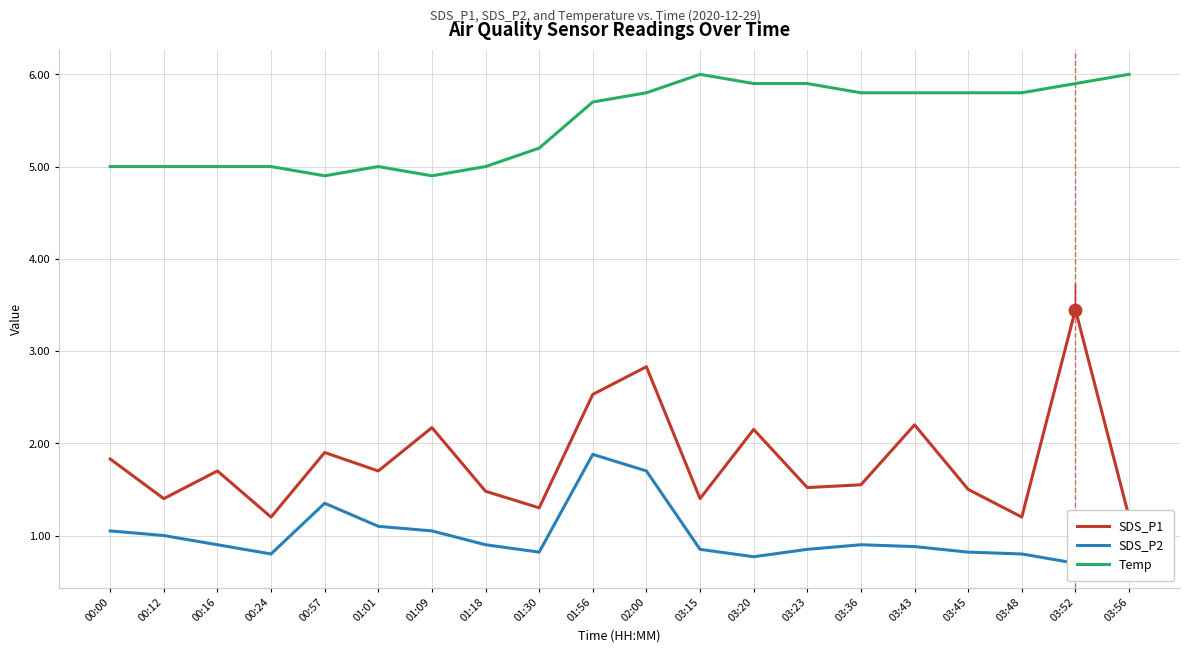

Is the value of SDS_P2 at 01:01 greater than the value of Temp at 03:20?

No